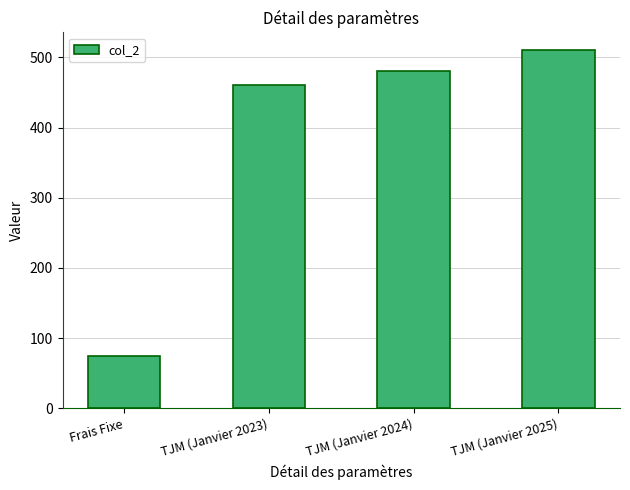

What value does the data have at TJM (Janvier 2025), to the nearest 5?

510